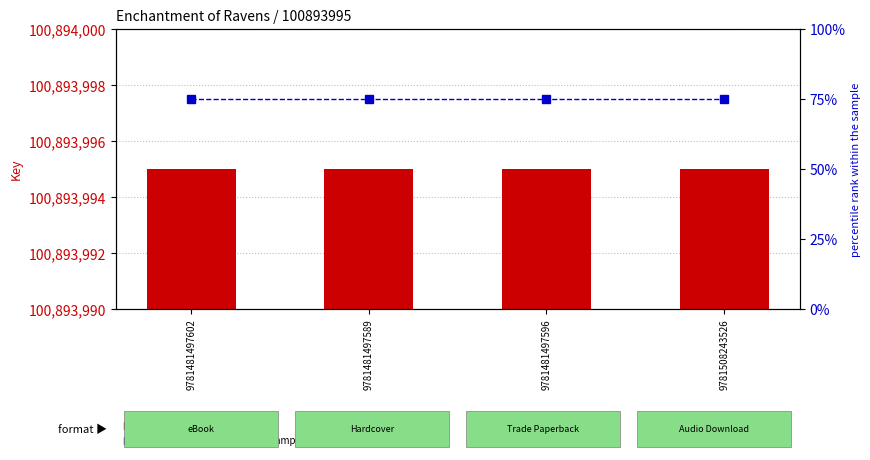

What is the sum of the percentile rank within the sample values at 9781508243526 and 9781481497602?

150